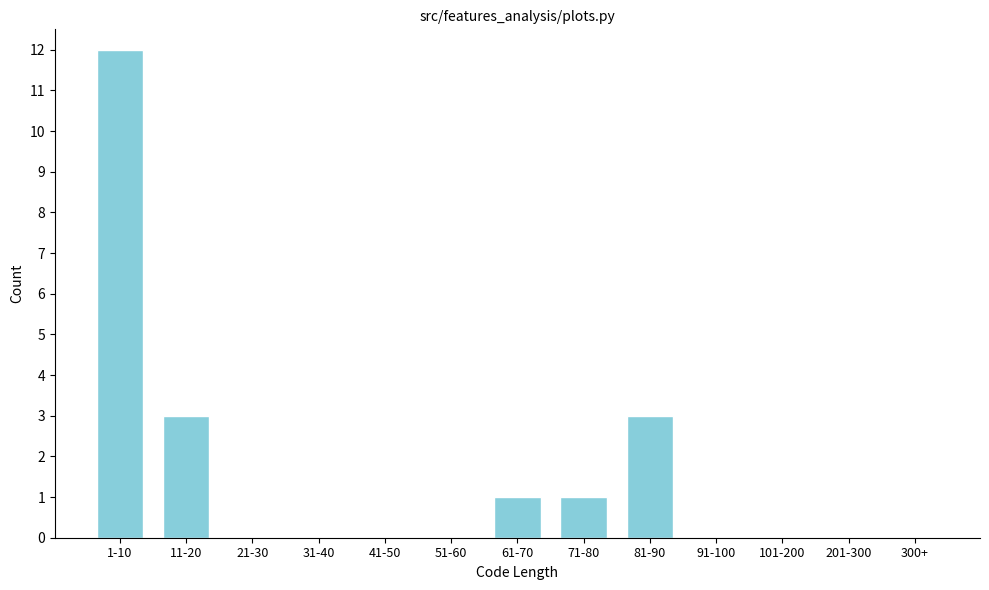

Reading left to right, what are all the values shown in this chart?

1-10=12	11-20=3	21-30=0	31-40=0	41-50=0	51-60=0	61-70=1	71-80=1	81-90=3	91-100=0	101-200=0	201-300=0	300+=0